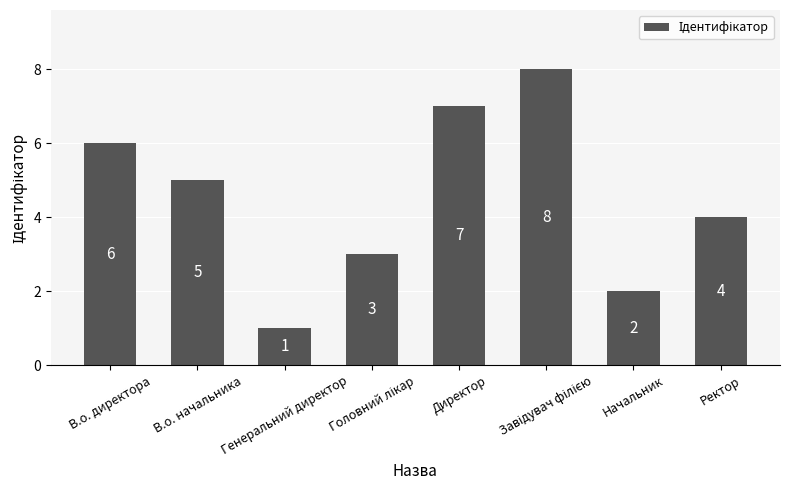

How many data points are less than 5?

4